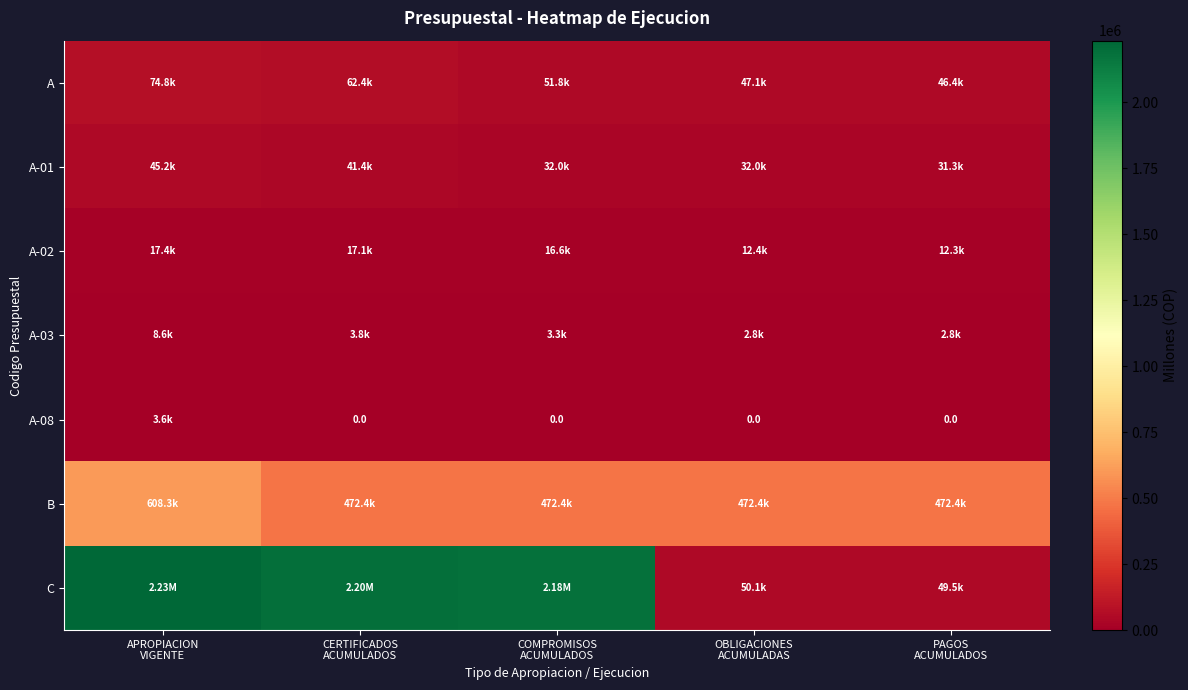

What is the difference between the A values at COMPROMISOS ACUMULADOS and CERTIFICADOS ACUMULADOS?

10595.0